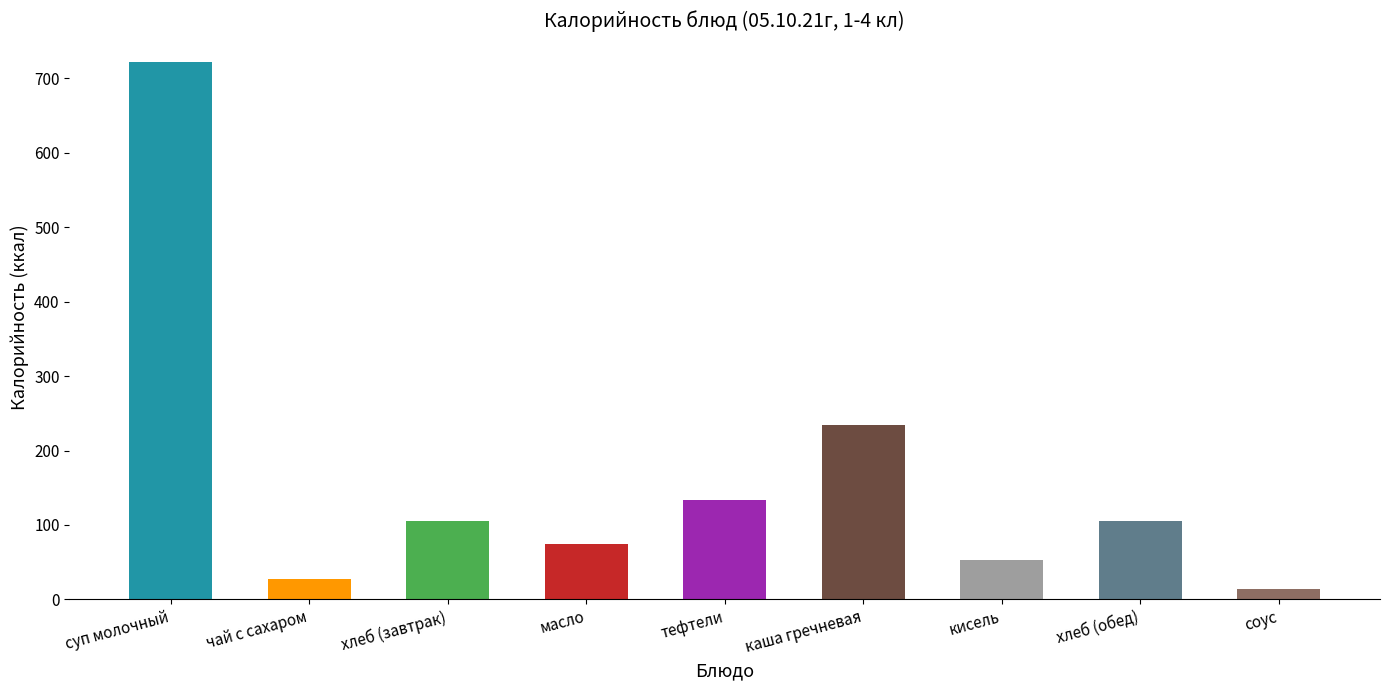

Reading left to right, transcribe all the data shown in this chart.

722.0	27.0	105.5	74.8	133.0	233.7	53.4	105.5	14.1